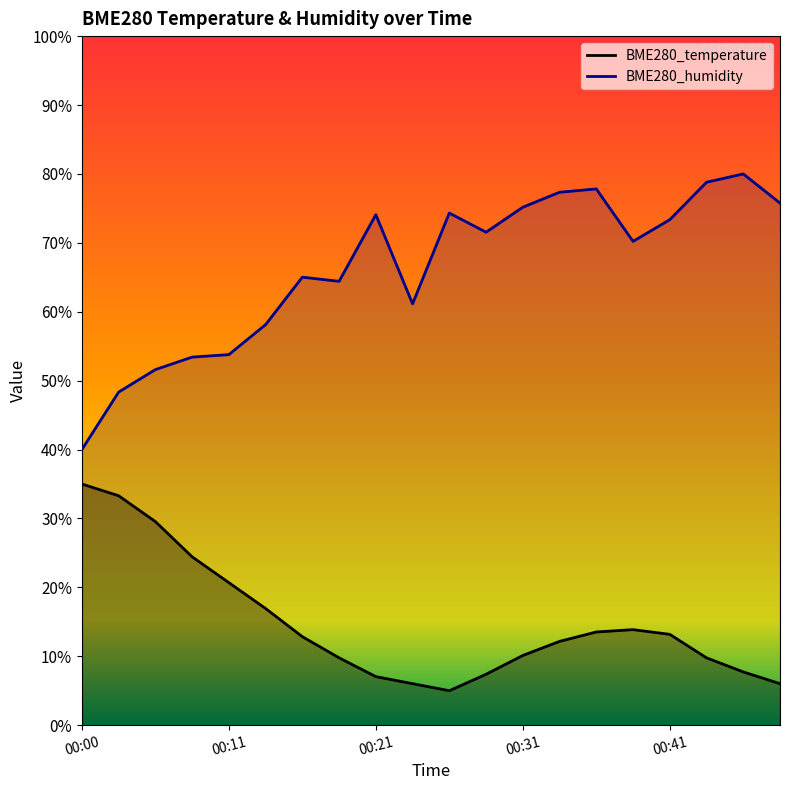

What is the value of the BME280_humidity point at the 4th from the left?

53.4